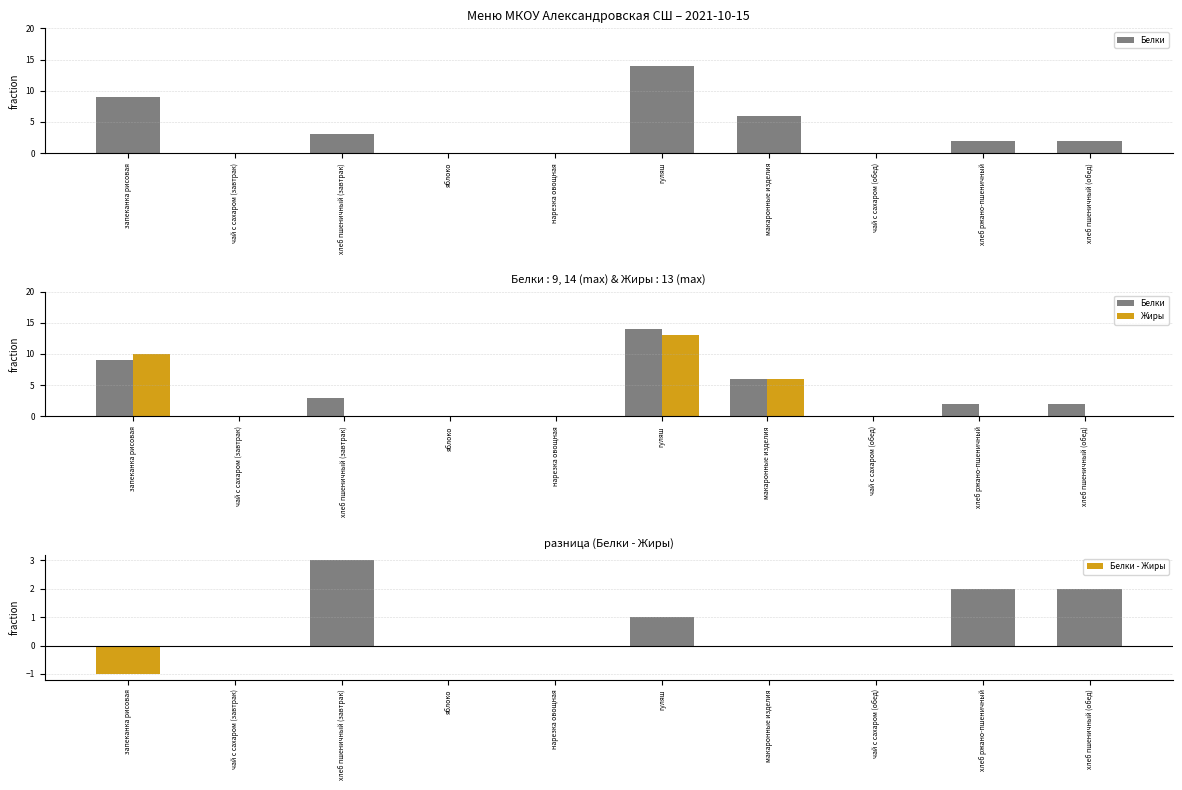

Reading left to right, extract all data points from this chart.

Белки: 9	0	3	0	0	14	6	0	2	2
Жиры: 10	0	0	0	0	13	6	0	0	0
Белки - Жиры: -1	0	3	0	0	1	0	0	2	2